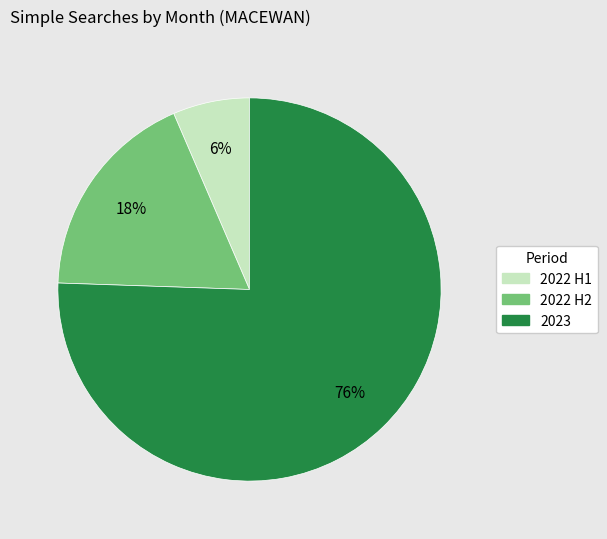

Is 2022 H2 the majority of the pie?

No